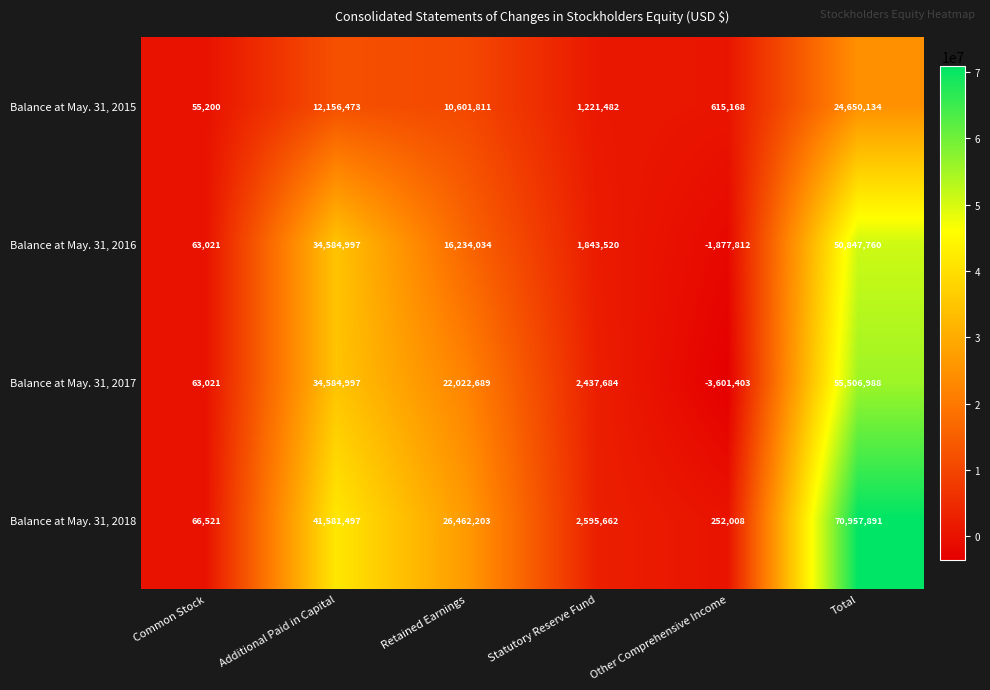

The Balance at May. 31, 2015 series shows 20970578 at Additional Paid in Capital. True or false?

False